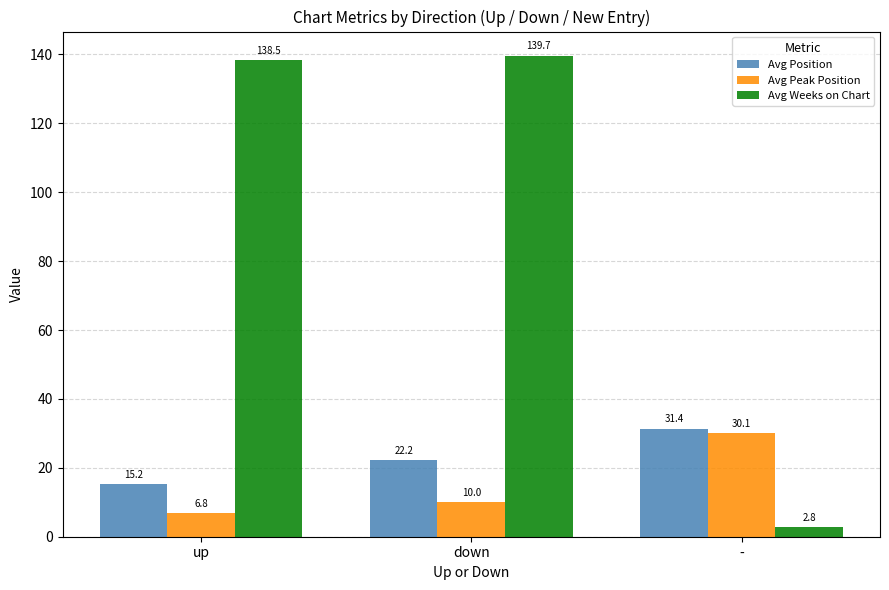

Where does the Avg Weeks on Chart series first go above 138?

up